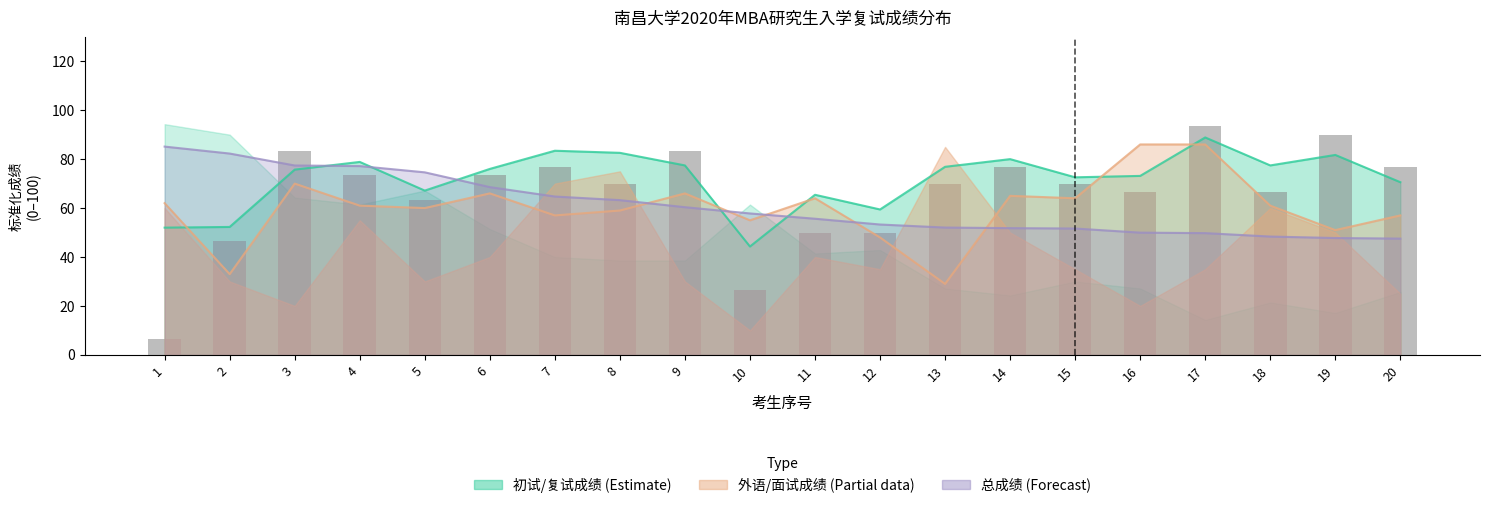

Reading left to right, what are all the values shown in this chart?

6.7	46.7	83.3	73.3	63.3	73.3	76.7	70.0	83.3	26.7	50.0	50.0	70.0	76.7	70.0	66.7	93.3	66.7	90.0	76.7